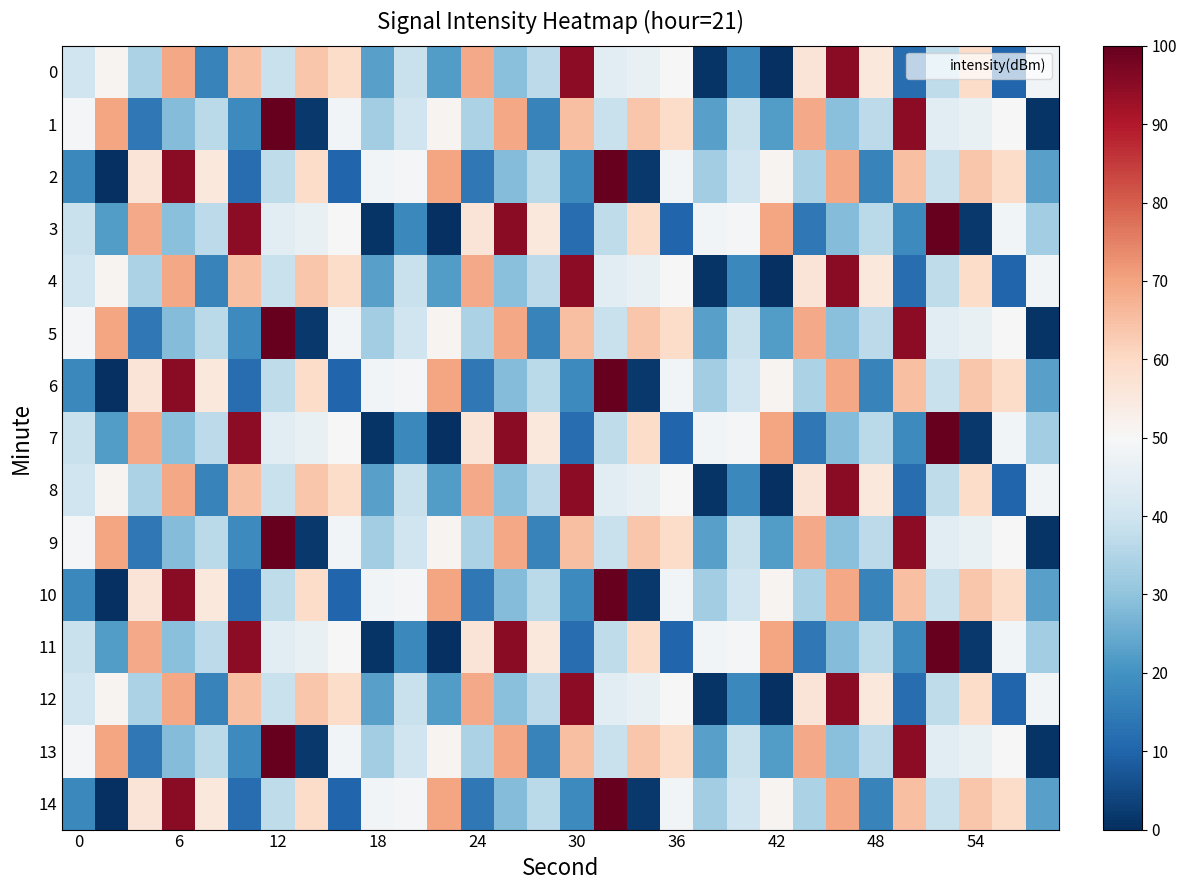

Reading left to right, what are all the values shown in this chart?

0: 39.9	51.6	34.4	69.3	16.7	65.2	38.8	63.8	59.1	22.9	38.8	22.2	68.9	28.9	36.9	94.7	44.8	46.2	50.3	1.0	17.6	0.0	56.6	95.1	55.3	11.8	37.2	59.0	10.2	48.5
1: 49.5	69.7	14.2	28.4	36.4	18.1	100.0	1.6	48.5	32.7	39.9	51.6	34.4	69.3	16.7	65.2	38.8	63.8	59.1	22.9	38.8	22.2	68.9	28.9	36.9	94.7	44.8	46.2	50.3	1.0
2: 17.6	0.0	56.6	95.1	55.3	11.8	37.2	59.0	10.2	48.5	49.5	69.7	14.2	28.4	36.4	18.1	100.0	1.6	48.5	32.7	39.9	51.6	34.4	69.3	16.7	65.2	38.8	63.8	59.1	22.9
3: 38.8	22.2	68.9	28.9	36.9	94.7	44.8	46.2	50.3	1.0	17.6	0.0	56.6	95.1	55.3	11.8	37.2	59.0	10.2	48.5	49.5	69.7	14.2	28.4	36.4	18.1	100.0	1.6	48.5	32.7
4: 39.9	51.6	34.4	69.3	16.7	65.2	38.8	63.8	59.1	22.9	38.8	22.2	68.9	28.9	36.9	94.7	44.8	46.2	50.3	1.0	17.6	0.0	56.6	95.1	55.3	11.8	37.2	59.0	10.2	48.5
5: 49.5	69.7	14.2	28.4	36.4	18.1	100.0	1.6	48.5	32.7	39.9	51.6	34.4	69.3	16.7	65.2	38.8	63.8	59.1	22.9	38.8	22.2	68.9	28.9	36.9	94.7	44.8	46.2	50.3	1.0
6: 17.6	0.0	56.6	95.1	55.3	11.8	37.2	59.0	10.2	48.5	49.5	69.7	14.2	28.4	36.4	18.1	100.0	1.6	48.5	32.7	39.9	51.6	34.4	69.3	16.7	65.2	38.8	63.8	59.1	22.9
7: 38.8	22.2	68.9	28.9	36.9	94.7	44.8	46.2	50.3	1.0	17.6	0.0	56.6	95.1	55.3	11.8	37.2	59.0	10.2	48.5	49.5	69.7	14.2	28.4	36.4	18.1	100.0	1.6	48.5	32.7
8: 39.9	51.6	34.4	69.3	16.7	65.2	38.8	63.8	59.1	22.9	38.8	22.2	68.9	28.9	36.9	94.7	44.8	46.2	50.3	1.0	17.6	0.0	56.6	95.1	55.3	11.8	37.2	59.0	10.2	48.5
9: 49.5	69.7	14.2	28.4	36.4	18.1	100.0	1.6	48.5	32.7	39.9	51.6	34.4	69.3	16.7	65.2	38.8	63.8	59.1	22.9	38.8	22.2	68.9	28.9	36.9	94.7	44.8	46.2	50.3	1.0
10: 17.6	0.0	56.6	95.1	55.3	11.8	37.2	59.0	10.2	48.5	49.5	69.7	14.2	28.4	36.4	18.1	100.0	1.6	48.5	32.7	39.9	51.6	34.4	69.3	16.7	65.2	38.8	63.8	59.1	22.9
11: 38.8	22.2	68.9	28.9	36.9	94.7	44.8	46.2	50.3	1.0	17.6	0.0	56.6	95.1	55.3	11.8	37.2	59.0	10.2	48.5	49.5	69.7	14.2	28.4	36.4	18.1	100.0	1.6	48.5	32.7
12: 39.9	51.6	34.4	69.3	16.7	65.2	38.8	63.8	59.1	22.9	38.8	22.2	68.9	28.9	36.9	94.7	44.8	46.2	50.3	1.0	17.6	0.0	56.6	95.1	55.3	11.8	37.2	59.0	10.2	48.5
13: 49.5	69.7	14.2	28.4	36.4	18.1	100.0	1.6	48.5	32.7	39.9	51.6	34.4	69.3	16.7	65.2	38.8	63.8	59.1	22.9	38.8	22.2	68.9	28.9	36.9	94.7	44.8	46.2	50.3	1.0
14: 17.6	0.0	56.6	95.1	55.3	11.8	37.2	59.0	10.2	48.5	49.5	69.7	14.2	28.4	36.4	18.1	100.0	1.6	48.5	32.7	39.9	51.6	34.4	69.3	16.7	65.2	38.8	63.8	59.1	22.9